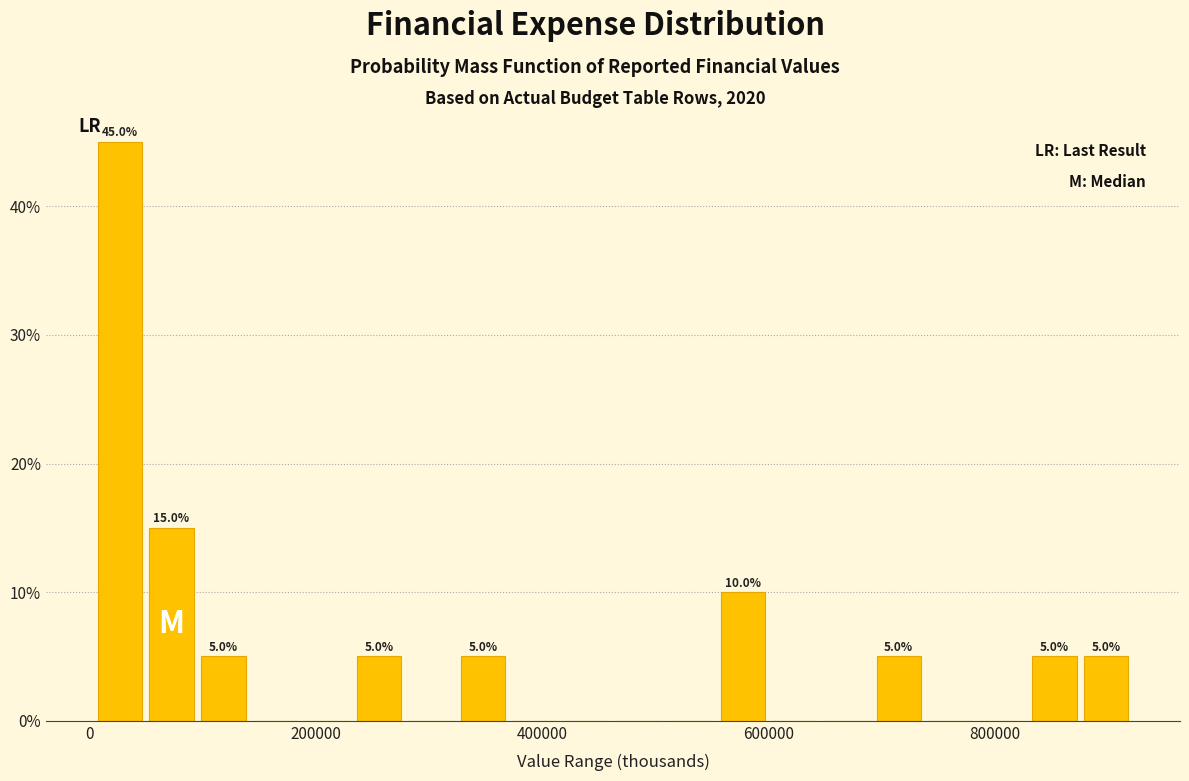

Around what value on the x-axis is the tallest bar? Give the approximate position of its centre, as read against the axis.

20000